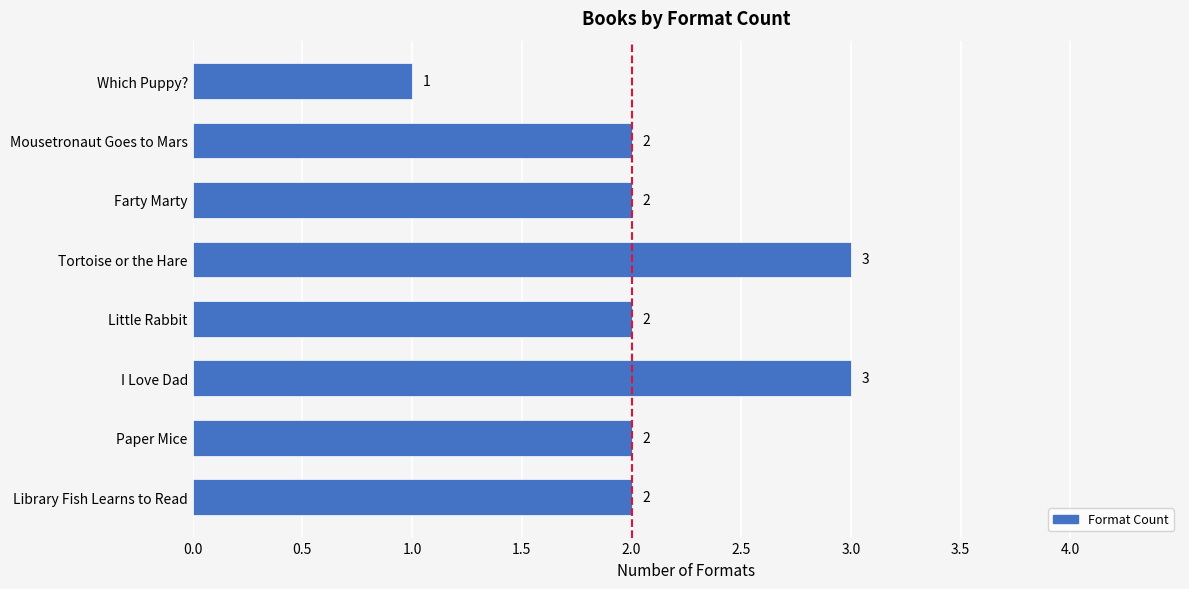

What is the sum of all values?

17